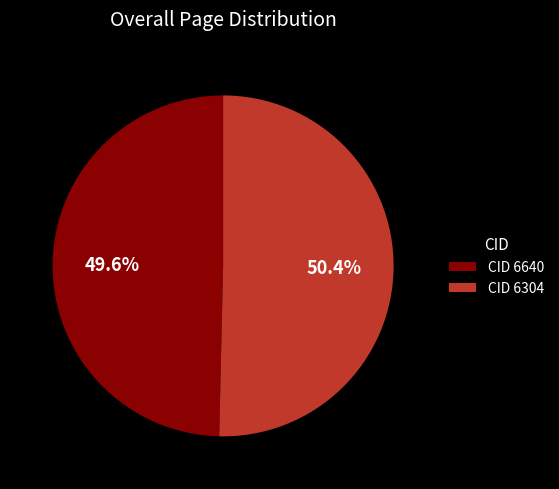

What is the total percentage of CID 6304 and CID 6640?

100.0%